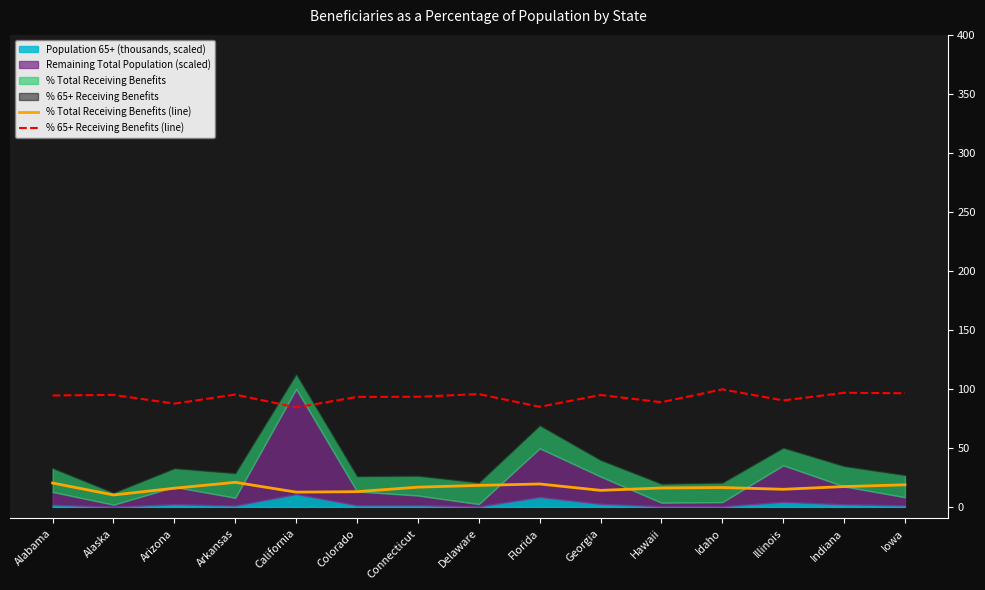

Where is % Total Receiving Benefits (line) nearest to the value 15?

Illinois